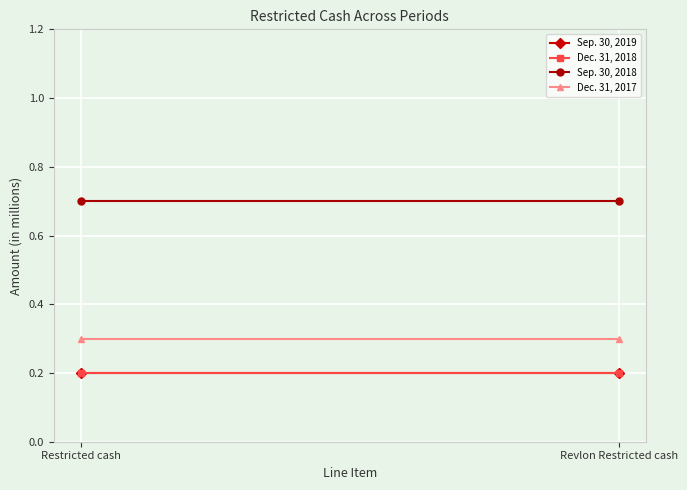

What is the label of the 2nd point from the right?

Restricted cash